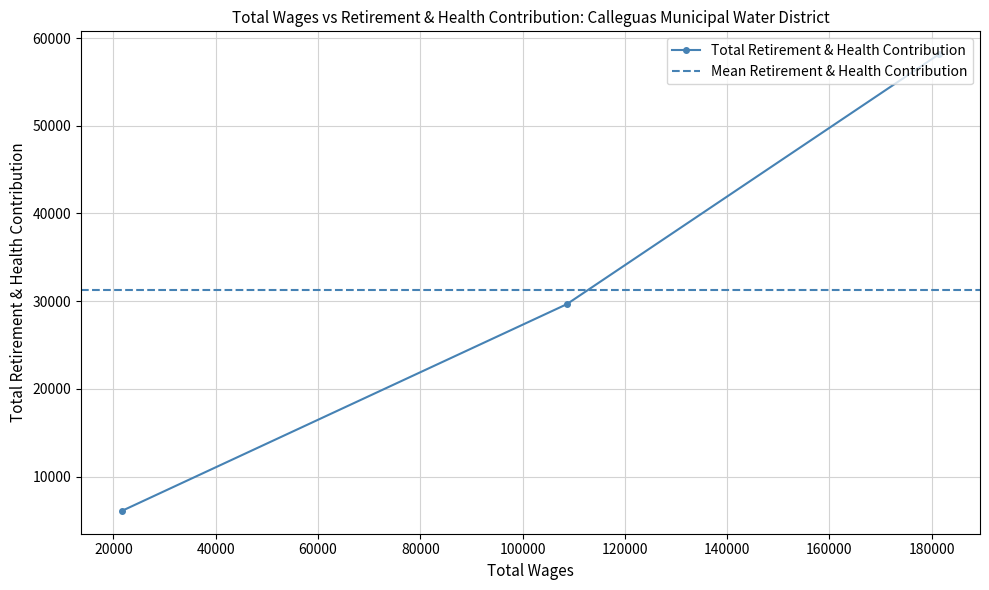

What is the highest value of the Total Retirement & Health Contribution series?

58165